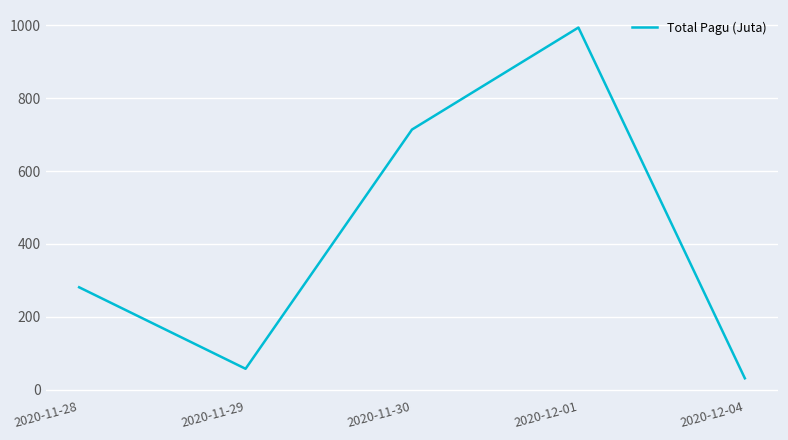

List the labels in order of value, largest first.

2020-12-01, 2020-11-30, 2020-11-28, 2020-11-29, 2020-12-04